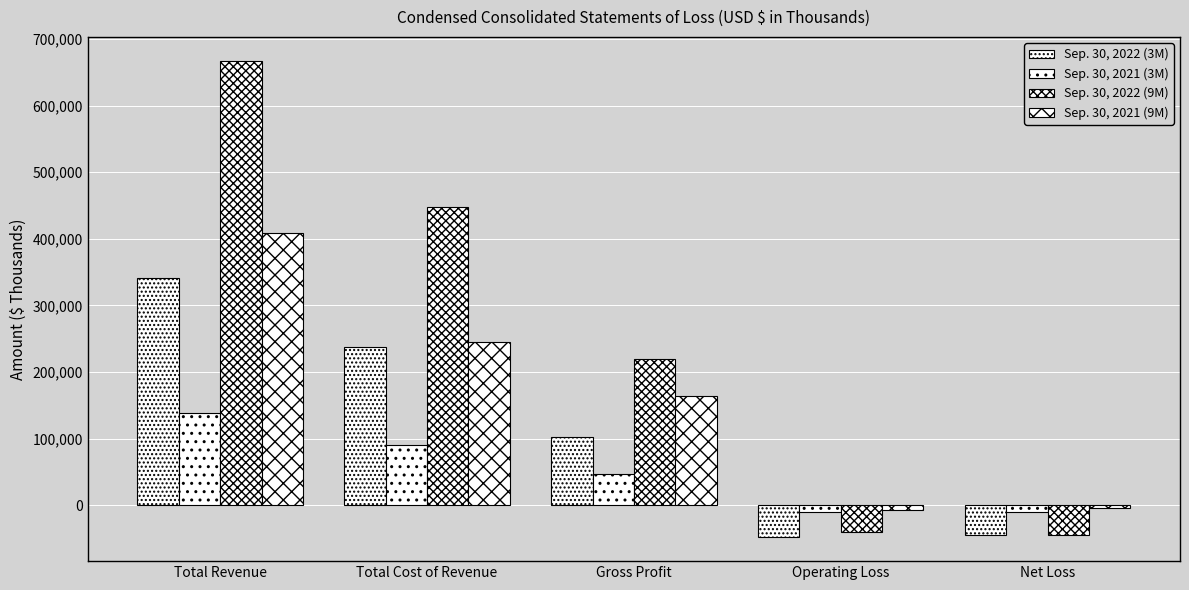

At how many categories does at least one series exceed 623293?

1